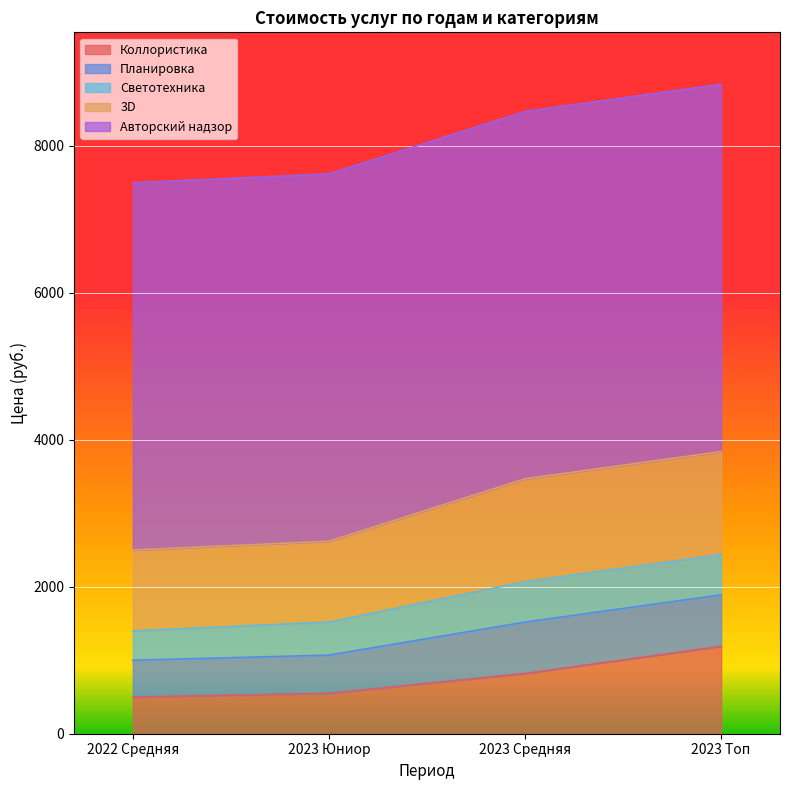

Read the 3D value at 2023 Топ, to the nearest 5.

1400